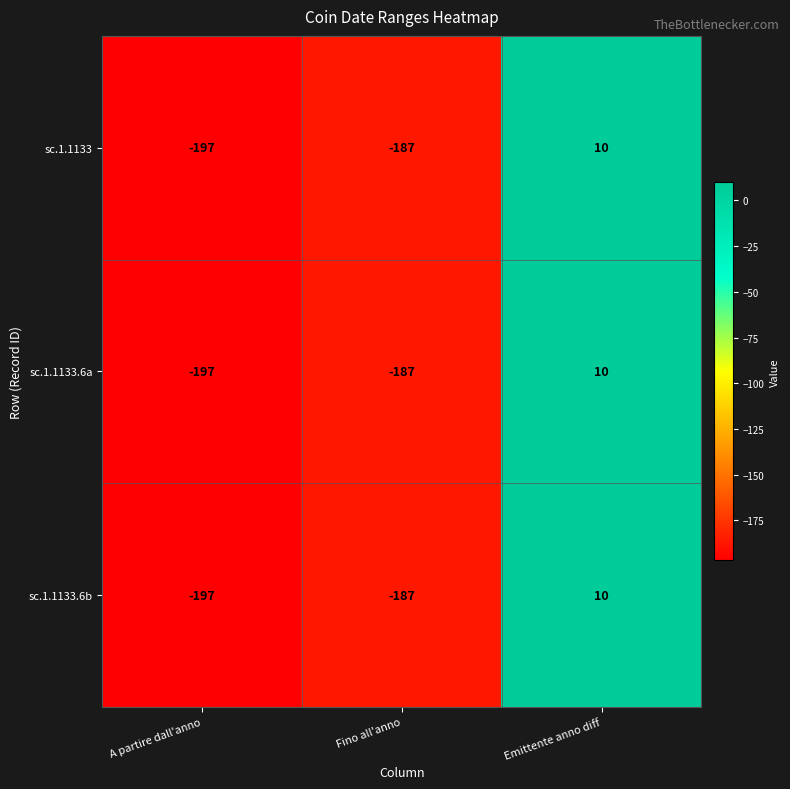

Reading left to right, extract all data points from this chart.

sc.1.1133: -197	-187	10
sc.1.1133.6a: -197	-187	10
sc.1.1133.6b: -197	-187	10